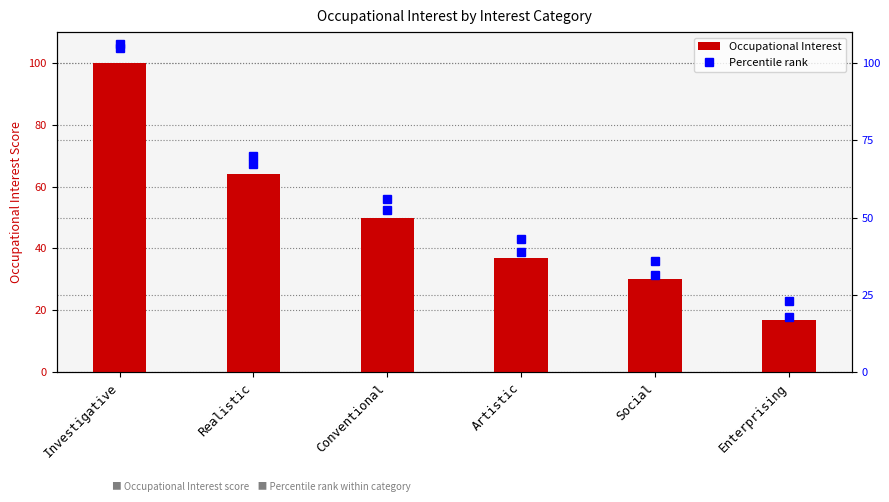

What is the minimum value shown in the chart?

17